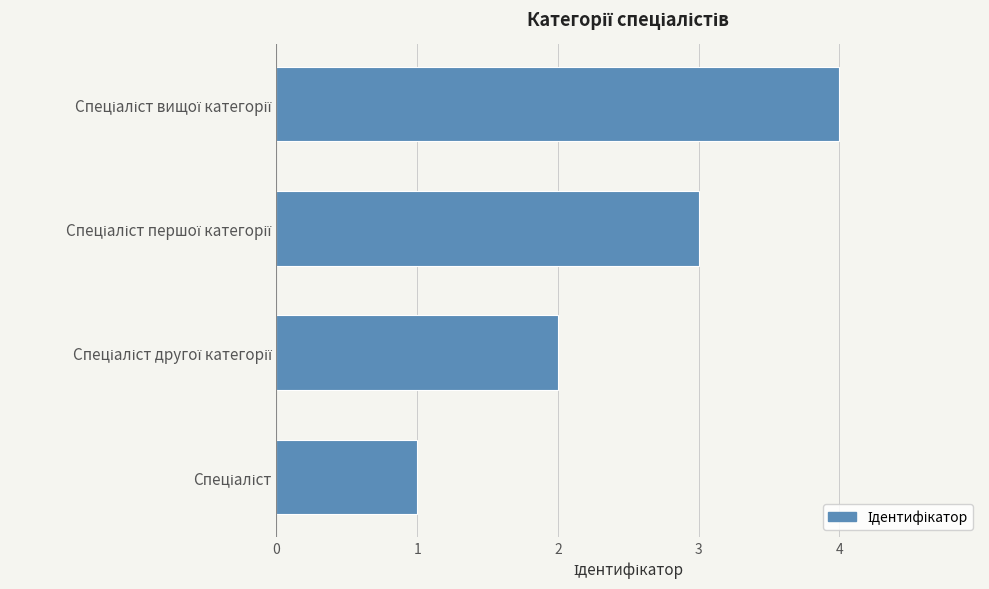

What is the sum of all values?

10